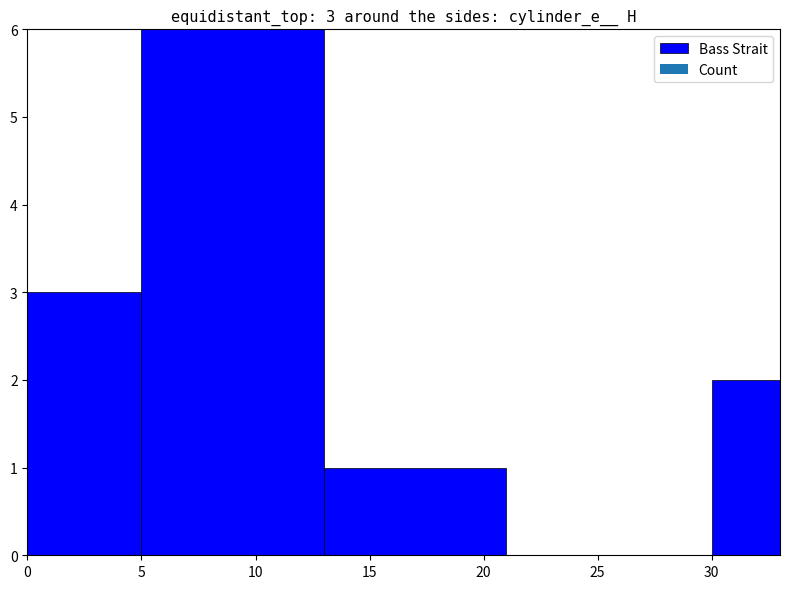

What is the smallest value displayed?

1